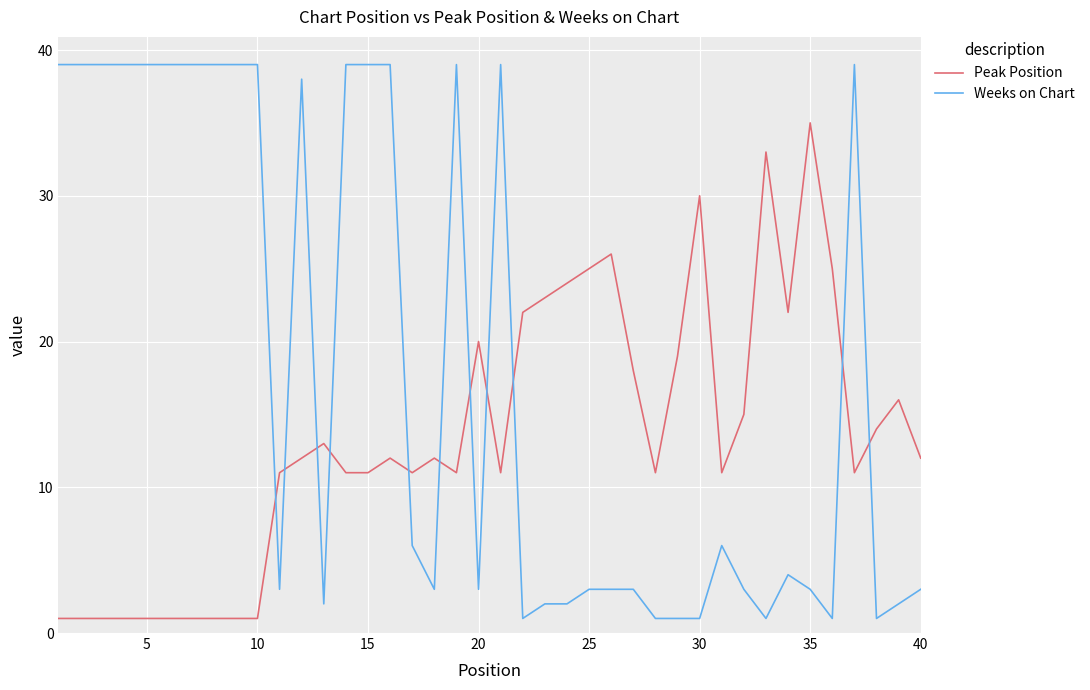

At how many categories does at least one series exceed 21?

27